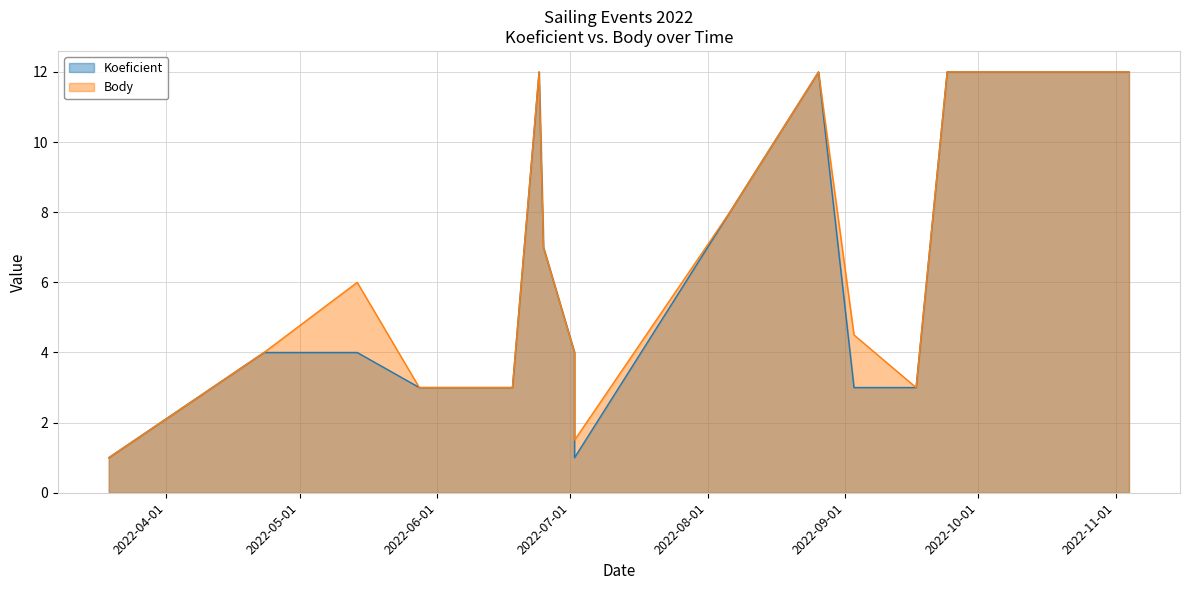

The value of Body at 2022-11-04 is 12.0. True or false?

True